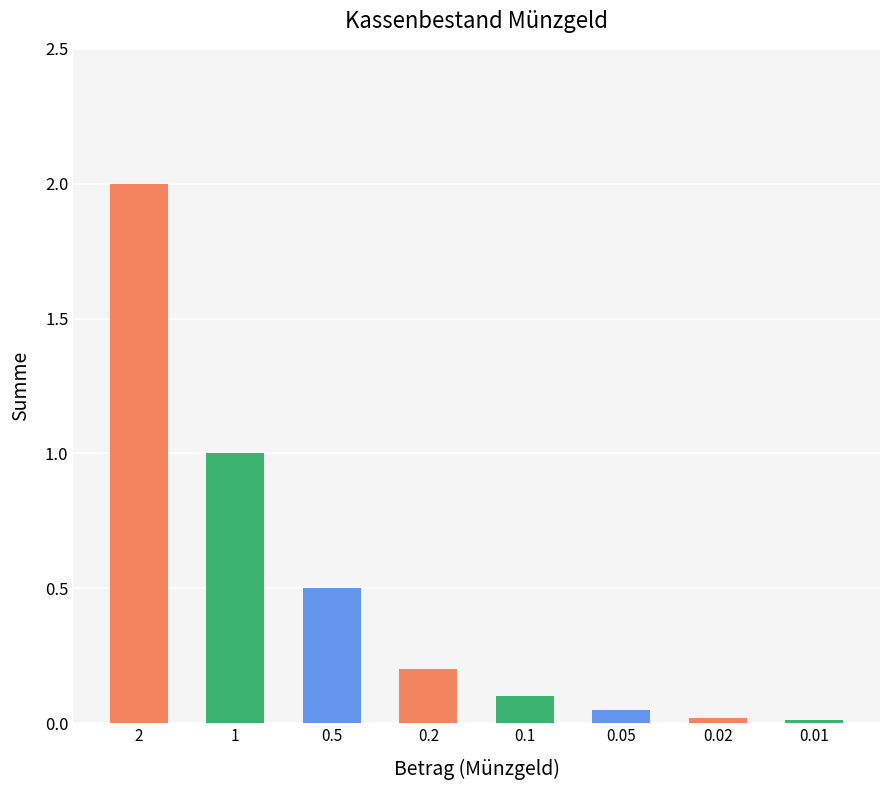

What is the value of the 2nd bar from the left?

1.0